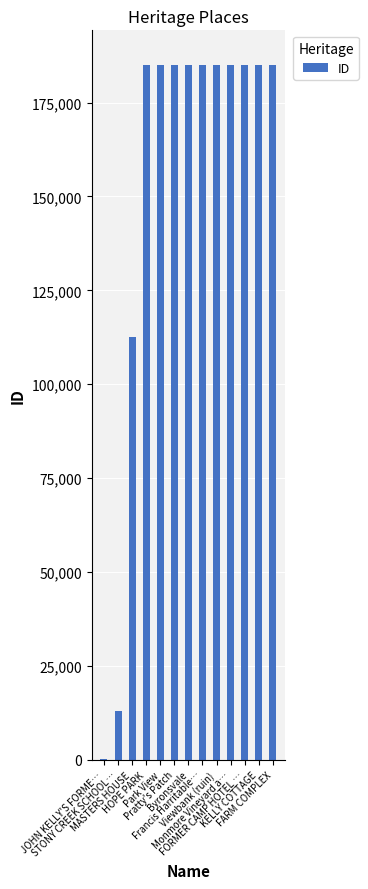

What is the maximum value shown in the chart?

184965